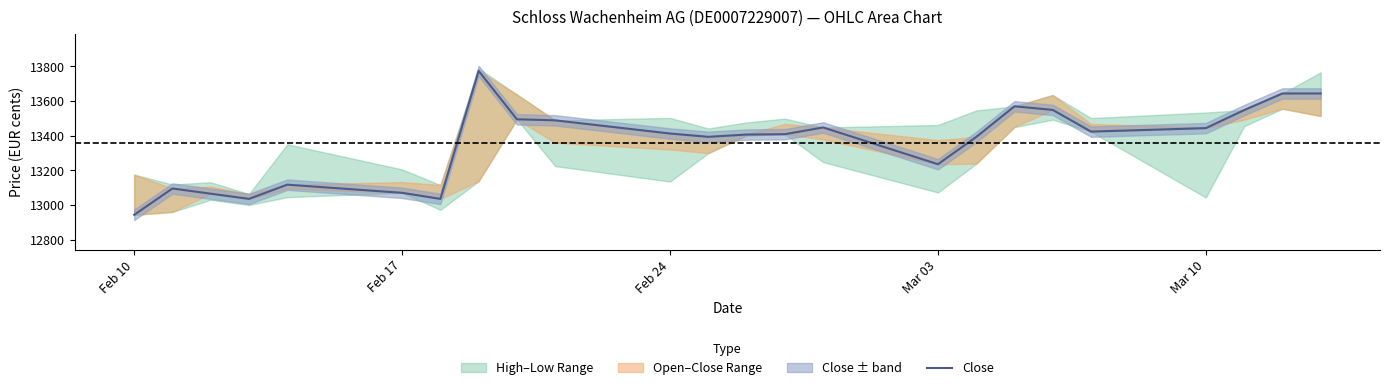

Which label corresponds to the smallest value in the chart?

Feb 10